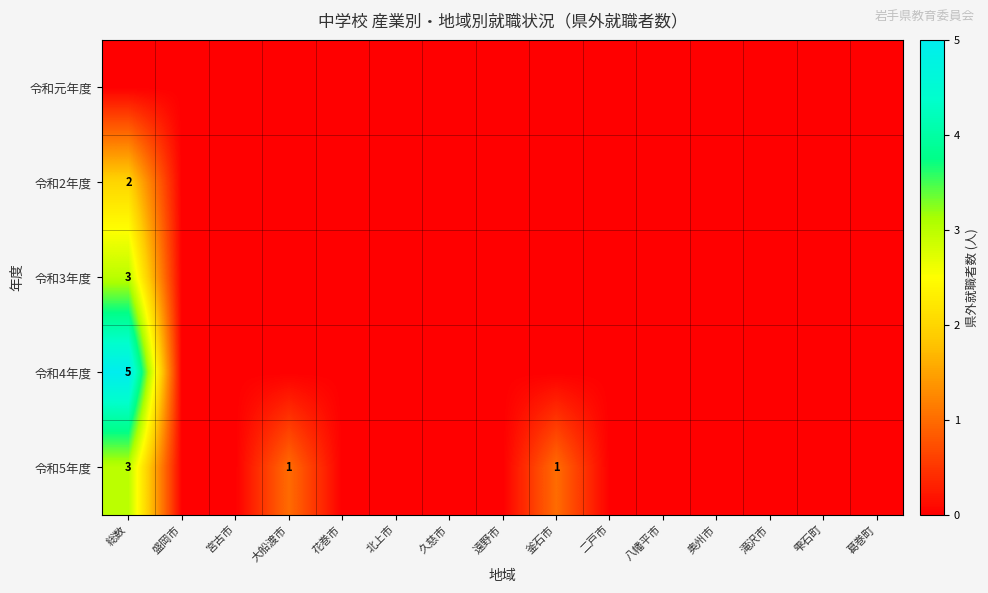

Which category has the lowest value in the 令和5年度 series?

盛岡市